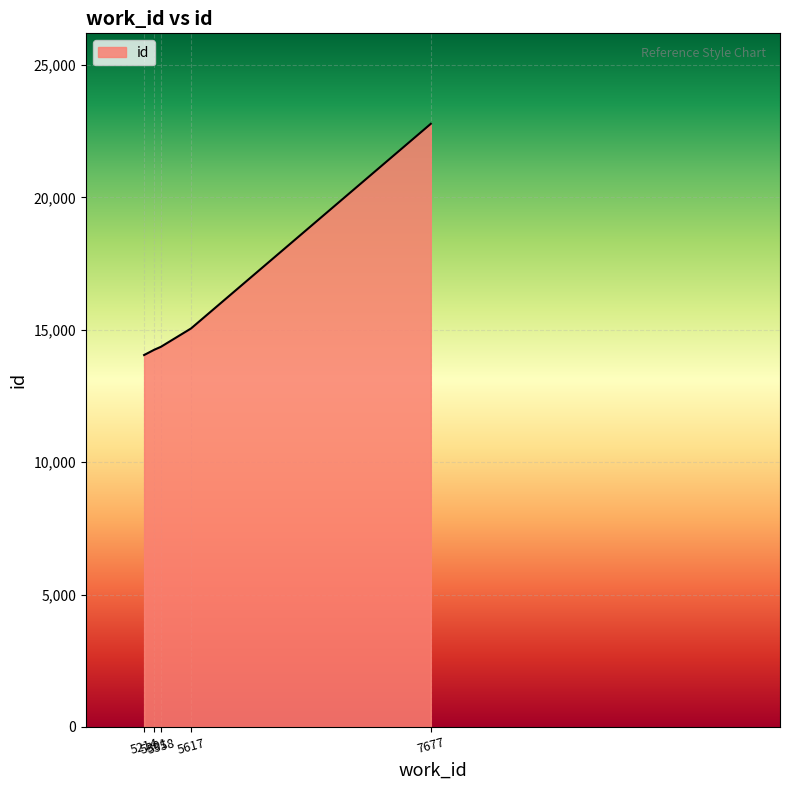

The value at 5358 is 14357. True or false?

True